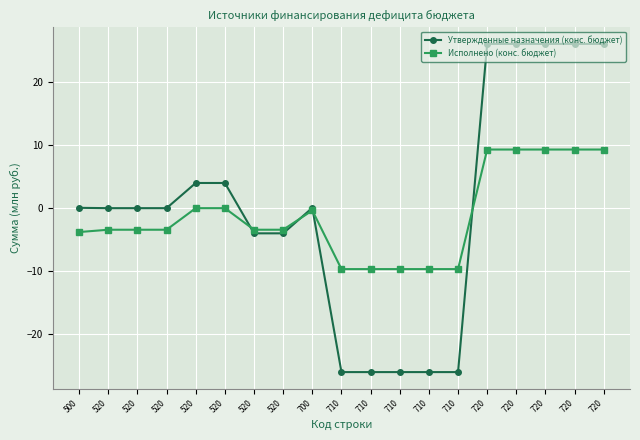

Which has a higher value, 720 or 710?

720